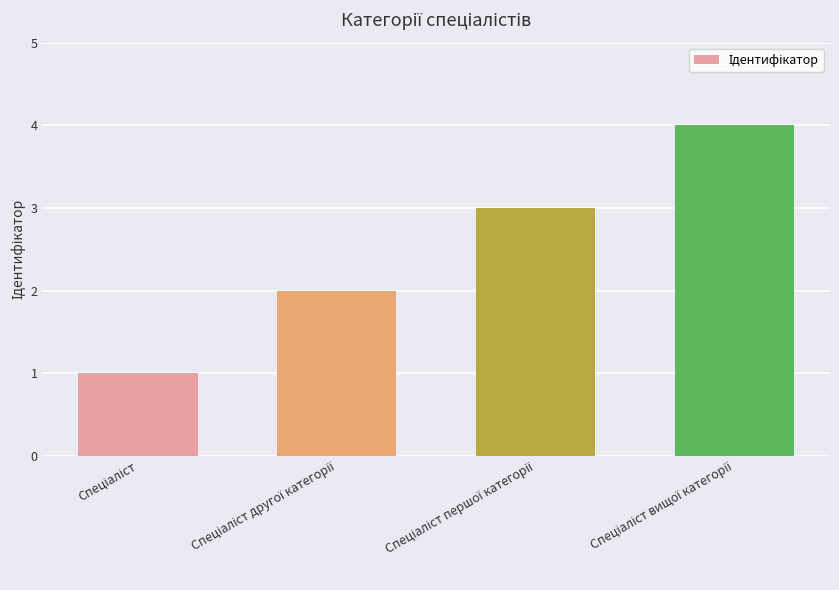

What is the maximum value shown in the chart?

4